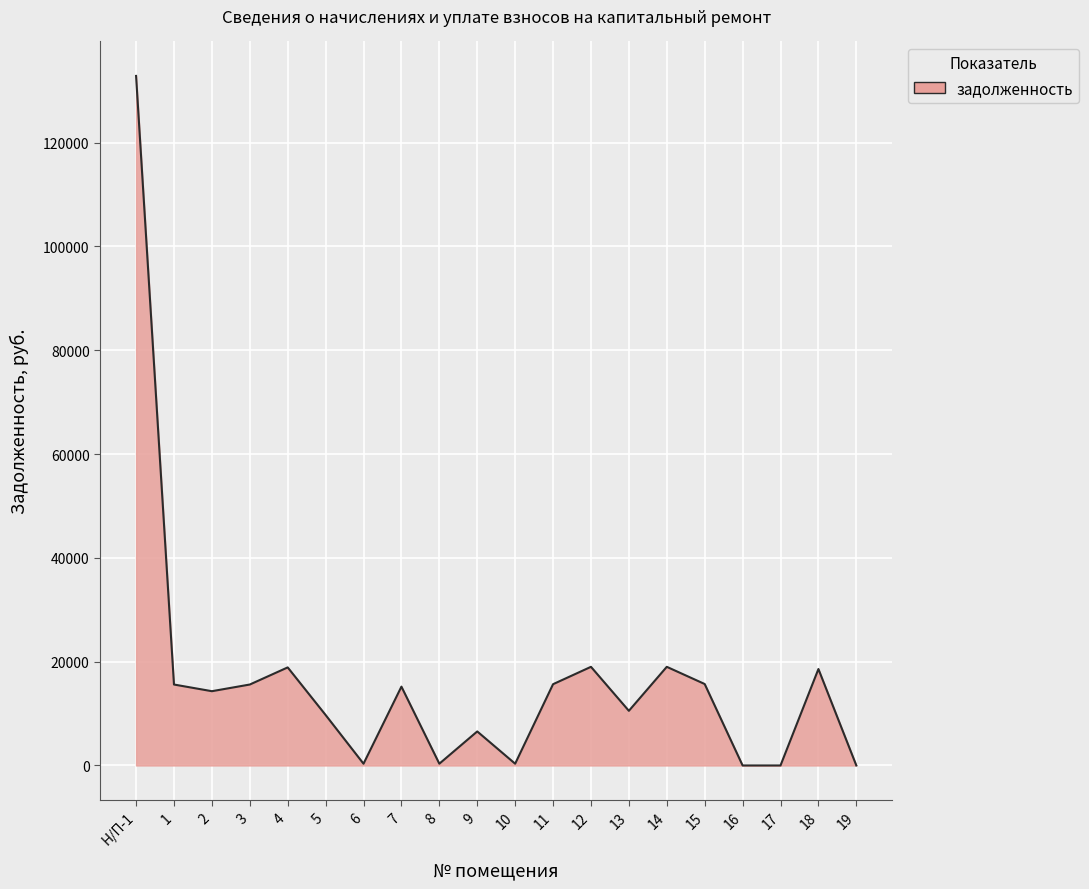

Which label corresponds to the largest value in the chart?

Н/П-1